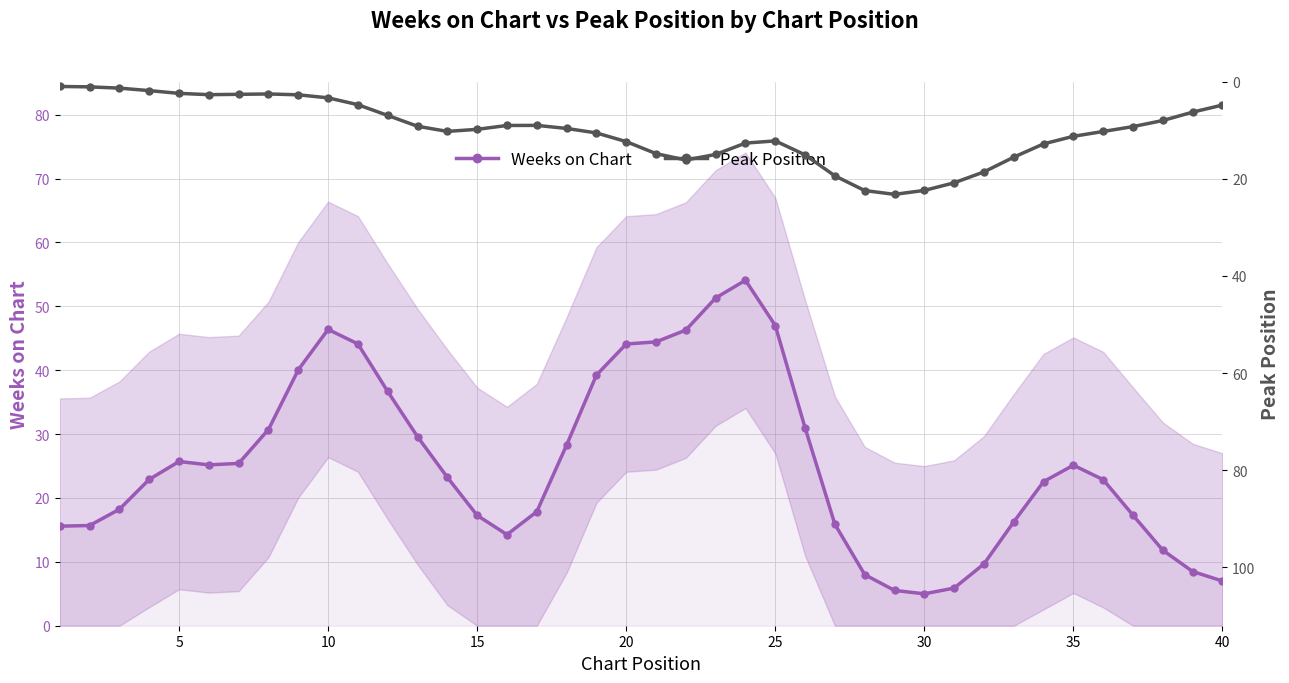

True or false: Weeks on Chart and Peak Position intersect in this chart.

True